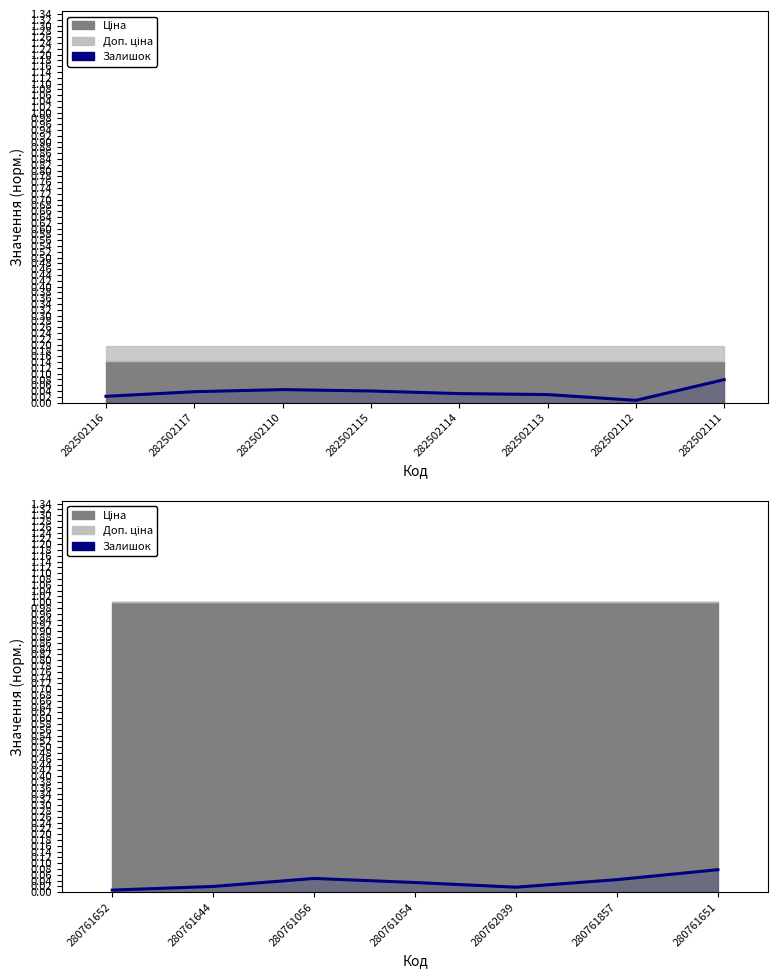

How many lines are shown in the chart?

1